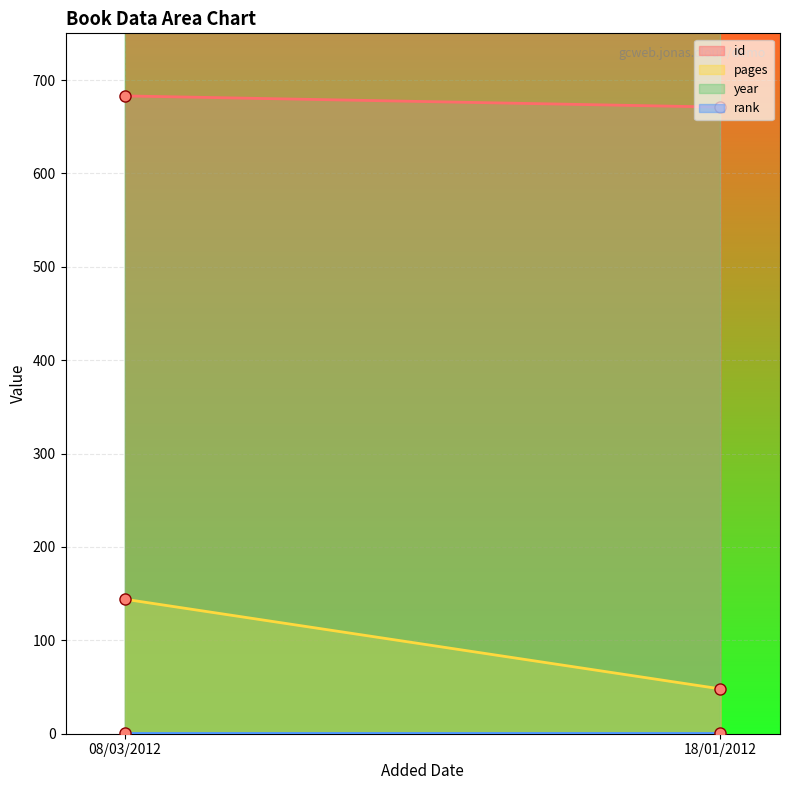

Reading right to left, list all the values displayed in this chart.

id: 18/01/2012=671	08/03/2012=683
pages: 18/01/2012=48	08/03/2012=144
year: 18/01/2012=2005	08/03/2012=2011
rank: 18/01/2012=1	08/03/2012=1